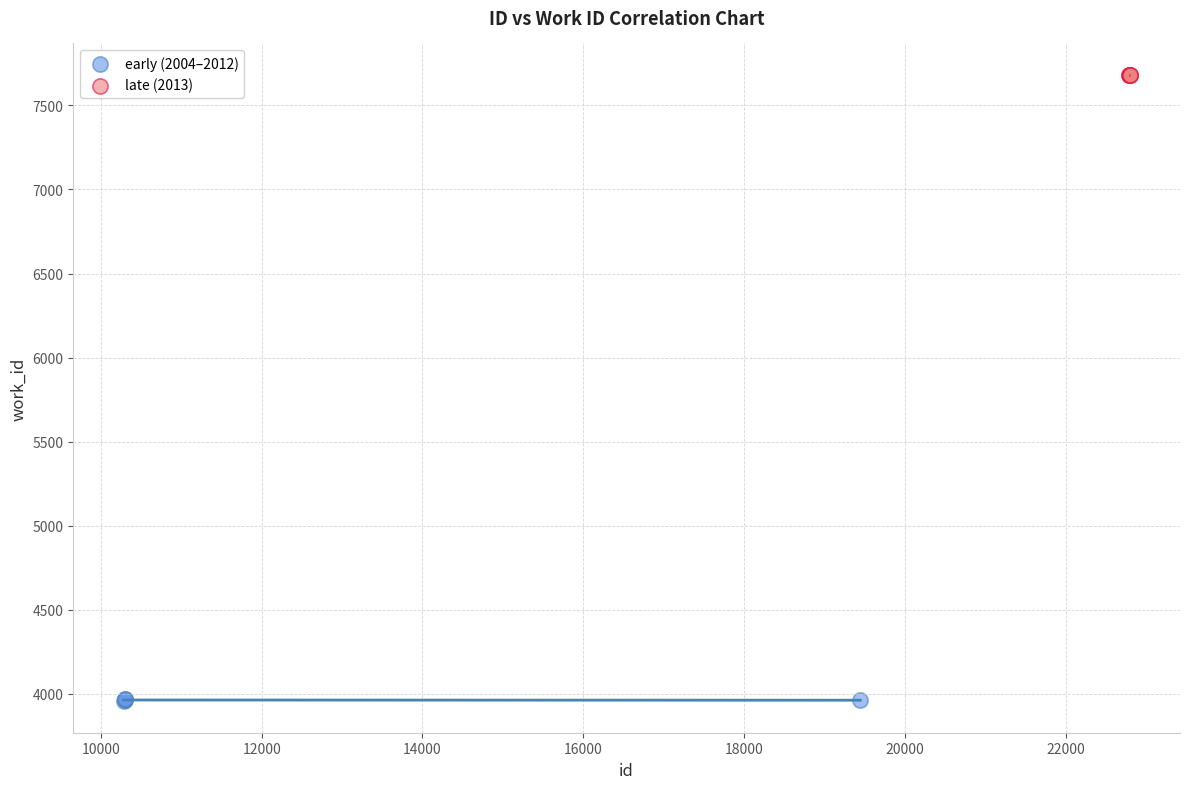

Which series reaches the minimum Y coordinate?

early (2004–2012)